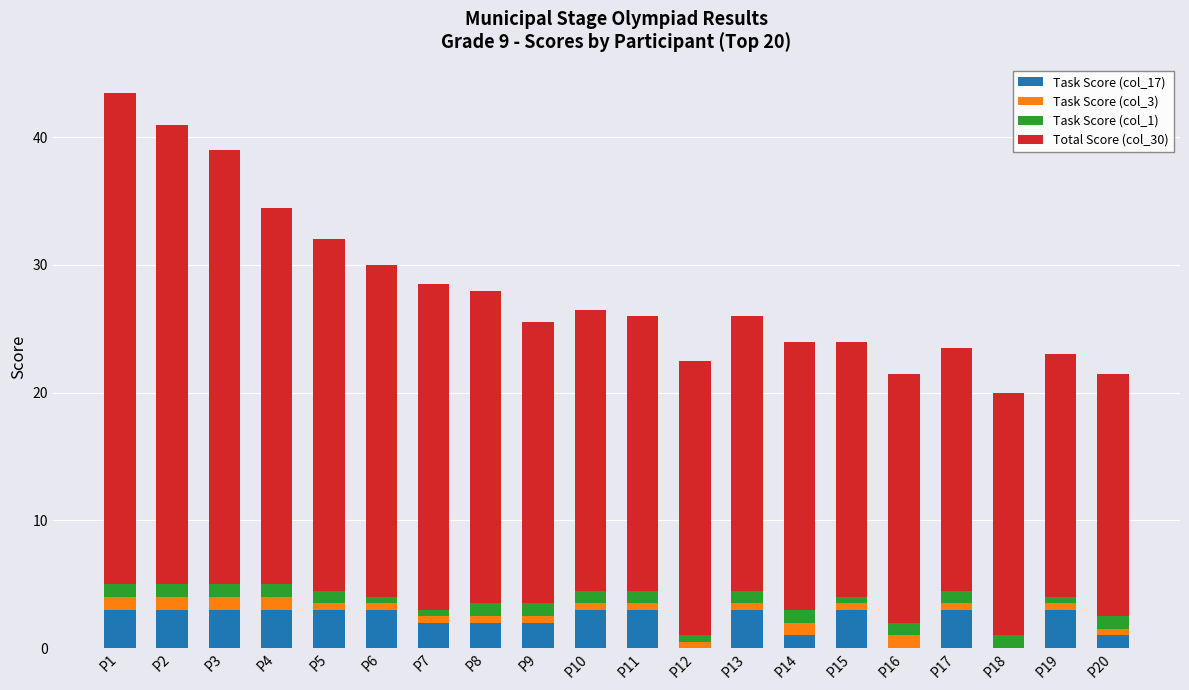

True or false: Task Score (col_17) has a value of 3.0 at P5.

True